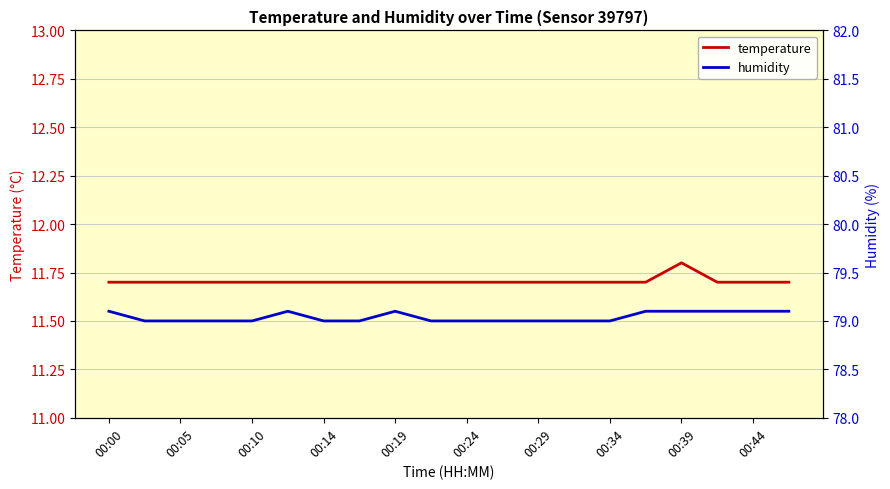

The value of temperature at 00:39 is 11.8. True or false?

True